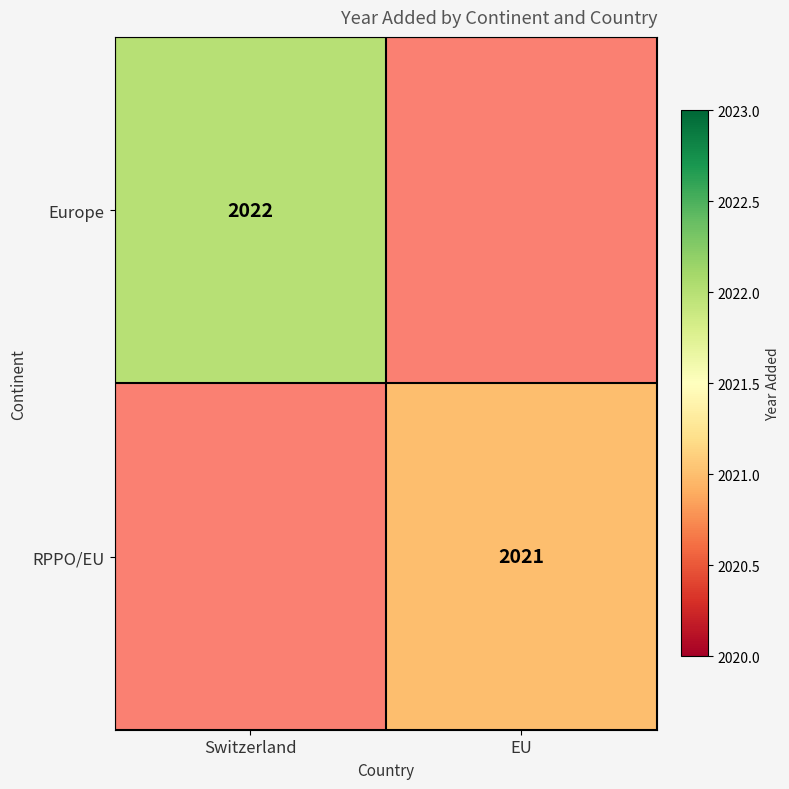

True or false: Europe has a value of 2022 at Switzerland.

True